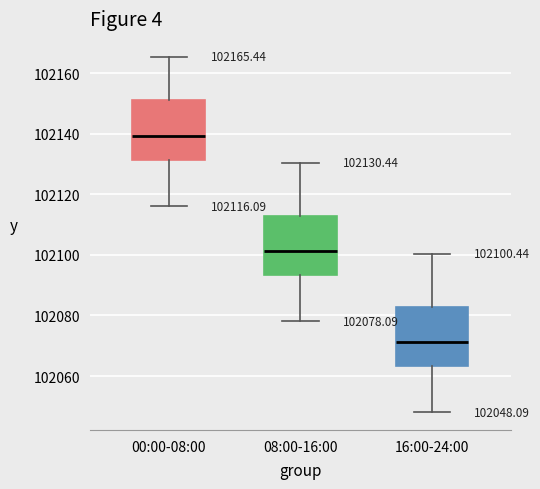

Which box has the lowest median line?

16:00-24:00